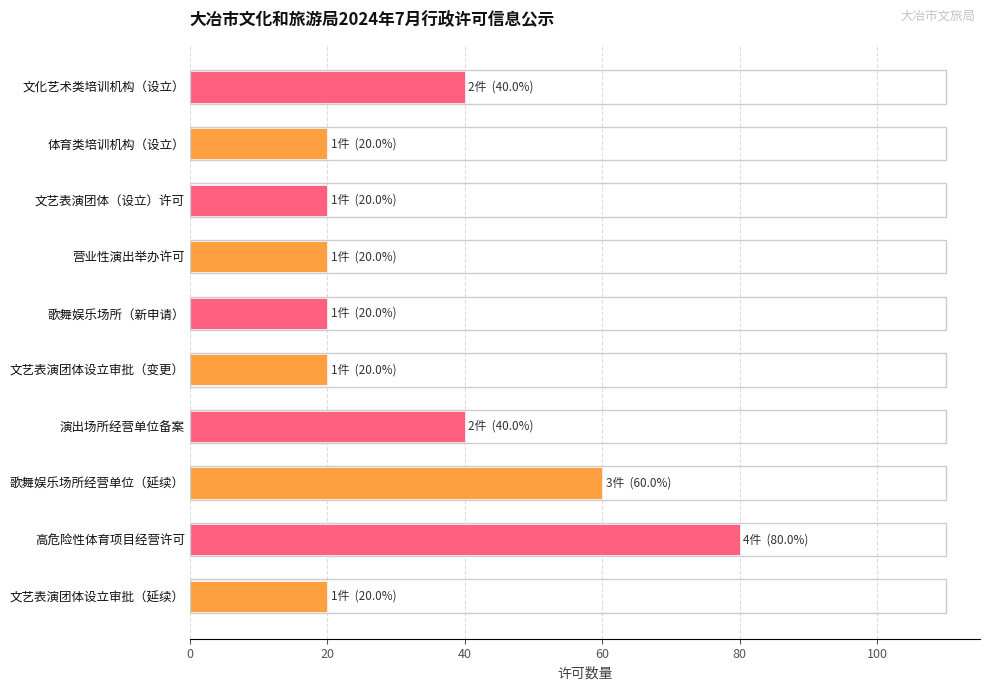

What is the sum of all values?

340